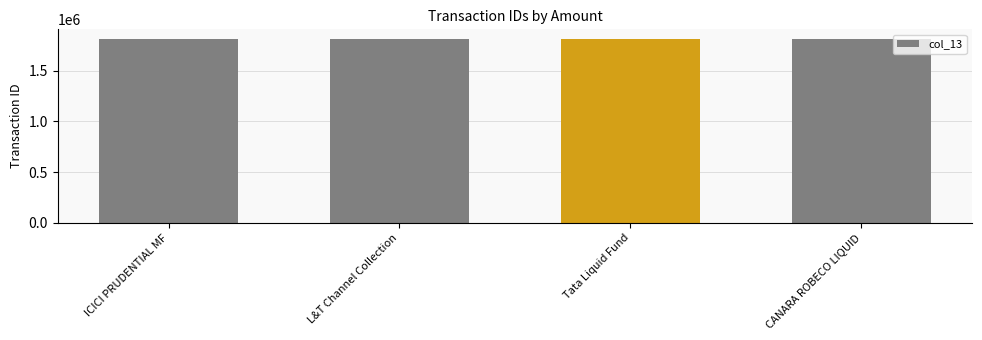

The chart shows a value of 1058709 at Tata Liquid Fund. True or false?

False